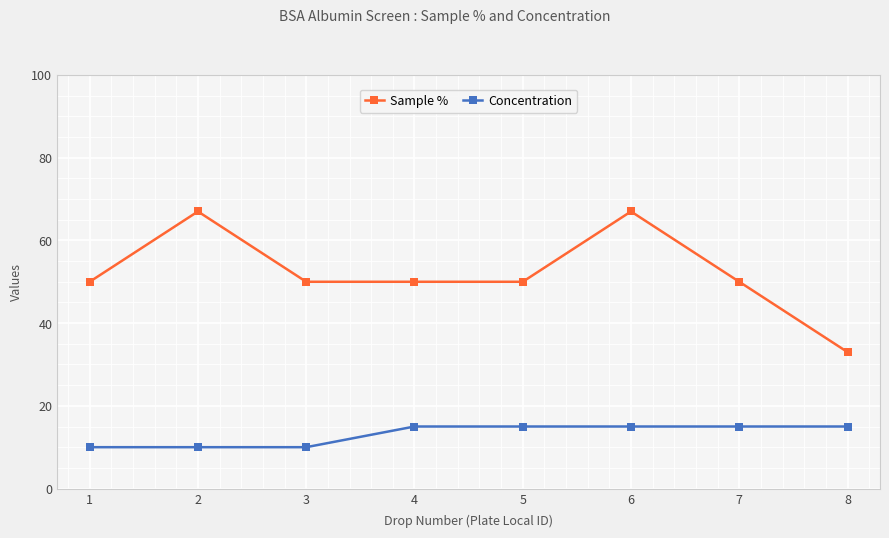

What is the value of the Concentration point at the 7th from the left?

15